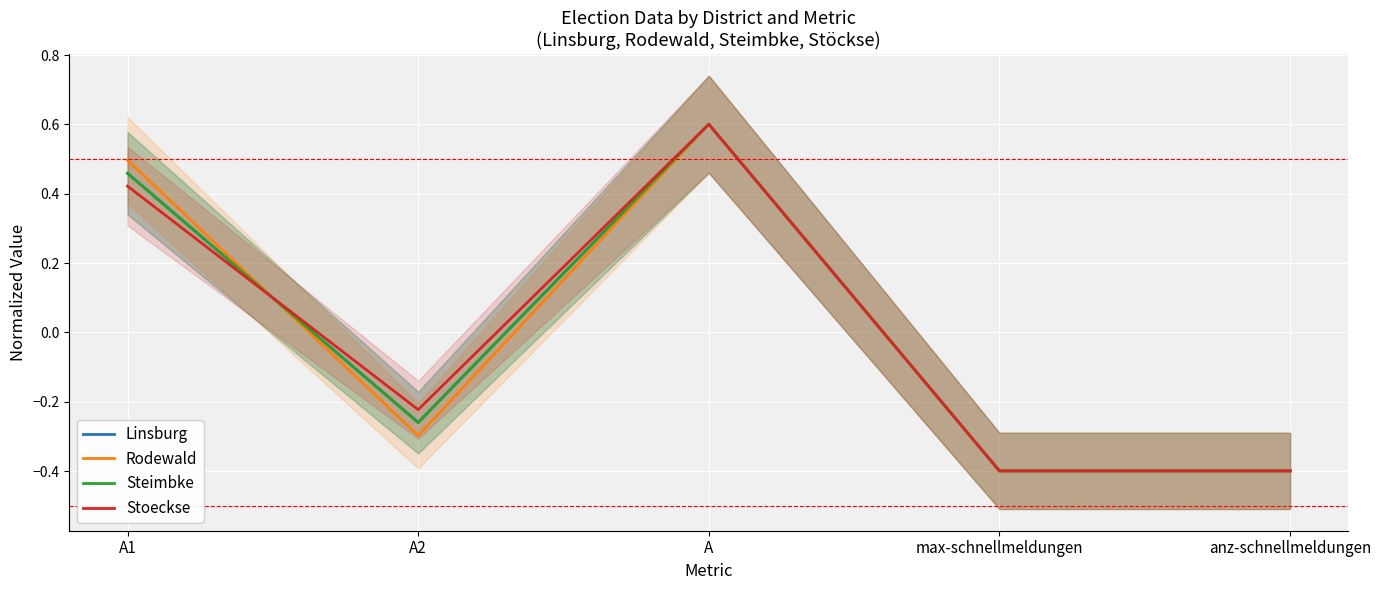

What is the difference between the Rodewald values at A1 and anz-schnellmeldungen?

0.9